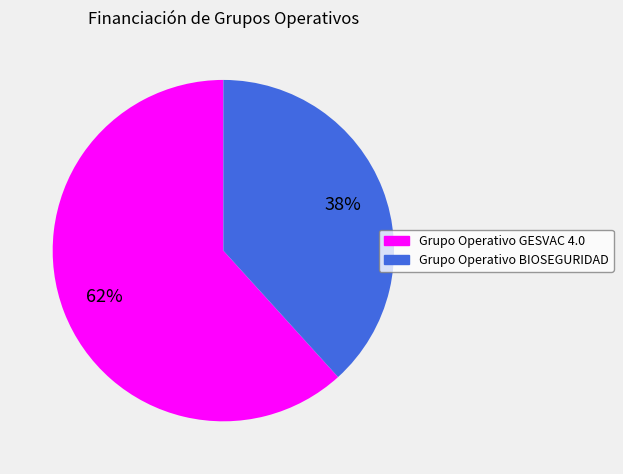

Which category accounts for the majority?

Grupo Operativo GESVAC 4.0